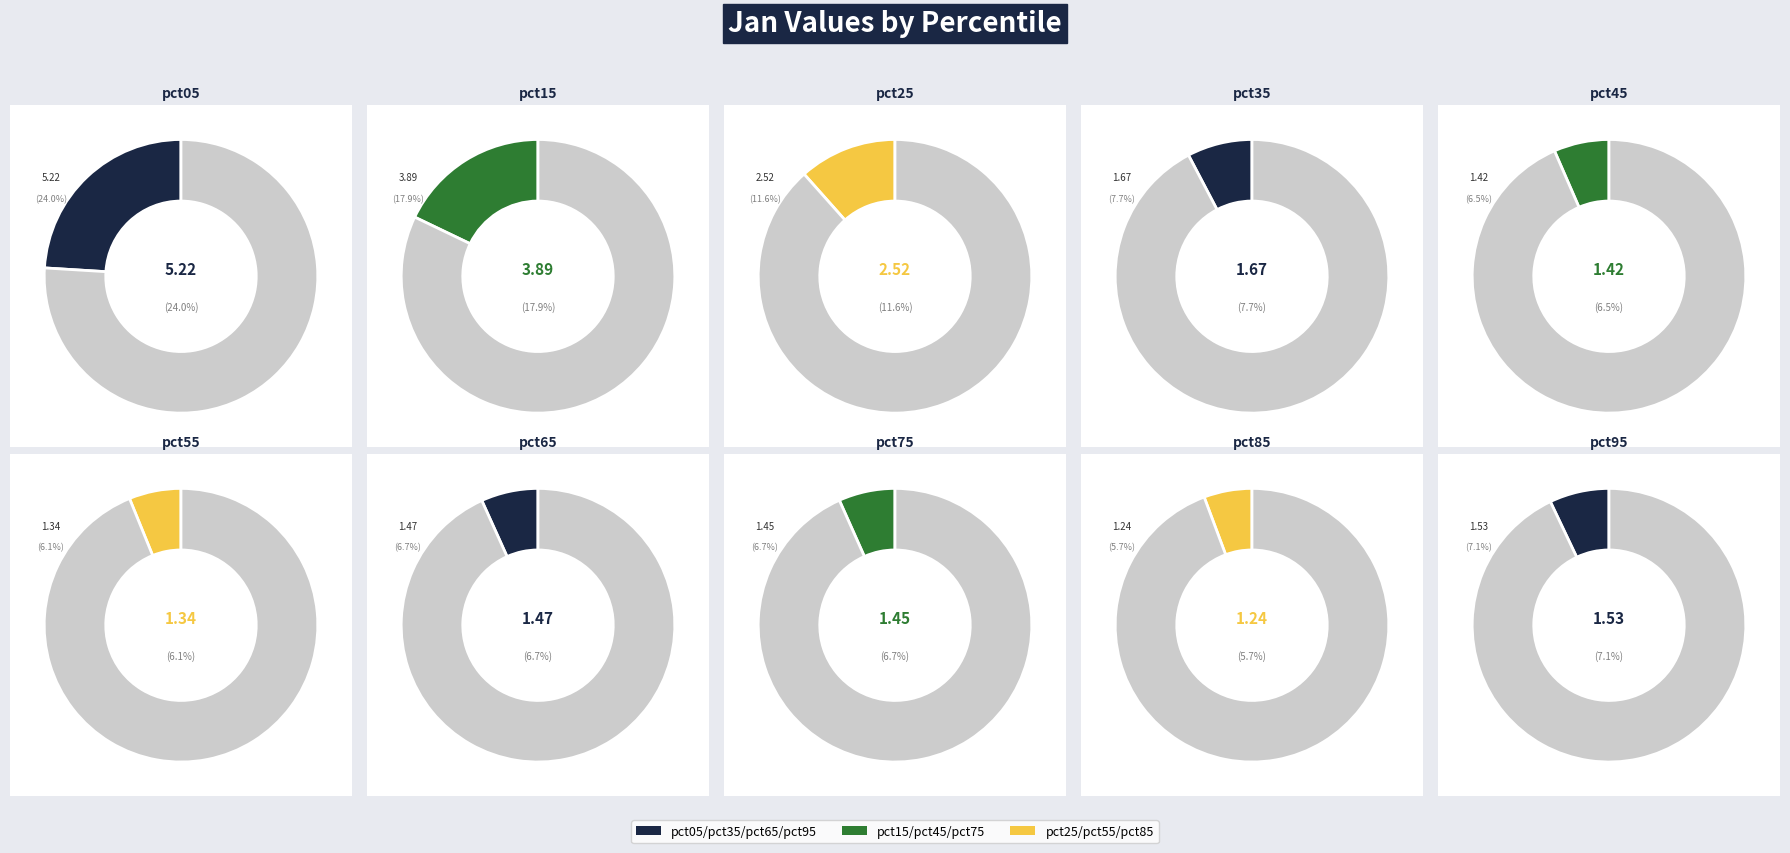

Rank the categories by value from lowest to highest.

pct85, pct55, pct45, pct75, pct65, pct95, pct35, pct25, pct15, pct05